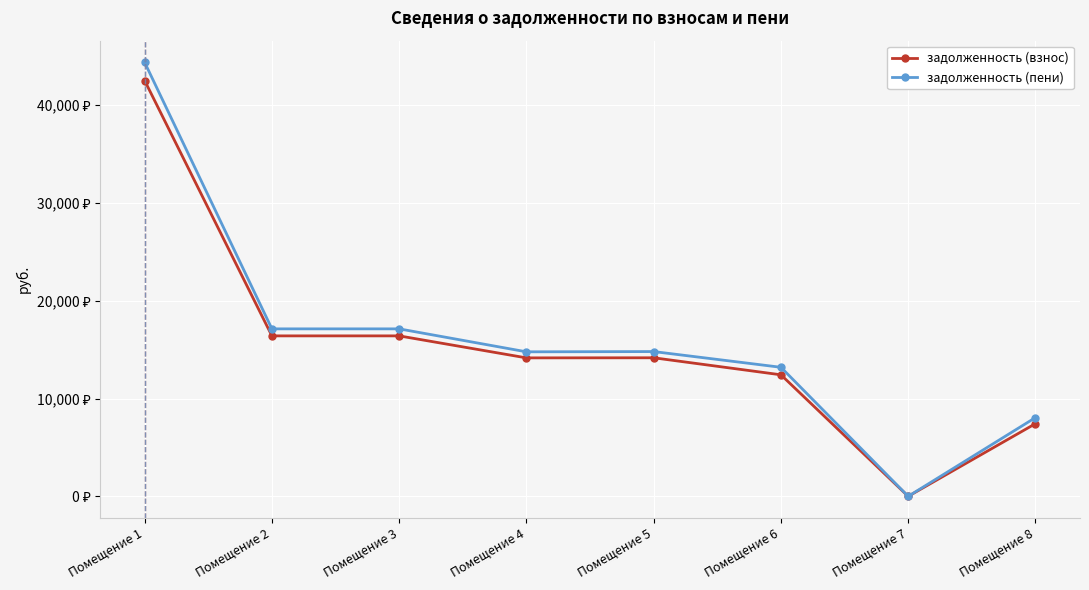

True or false: задолженность (взнос) has more than 1 points higher than both neighbors.

False